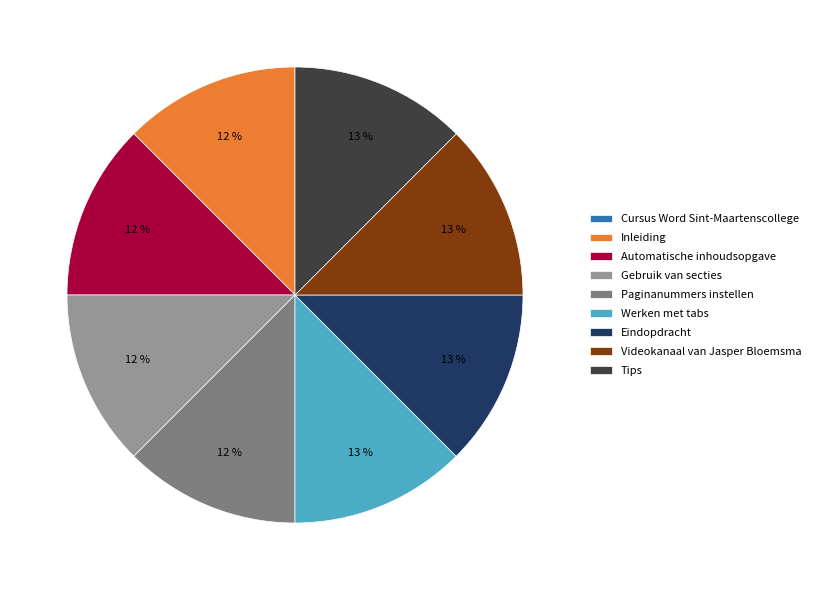

What is the total percentage of Paginanummers instellen and Cursus Word Sint-Maartenscollege?

12.5%